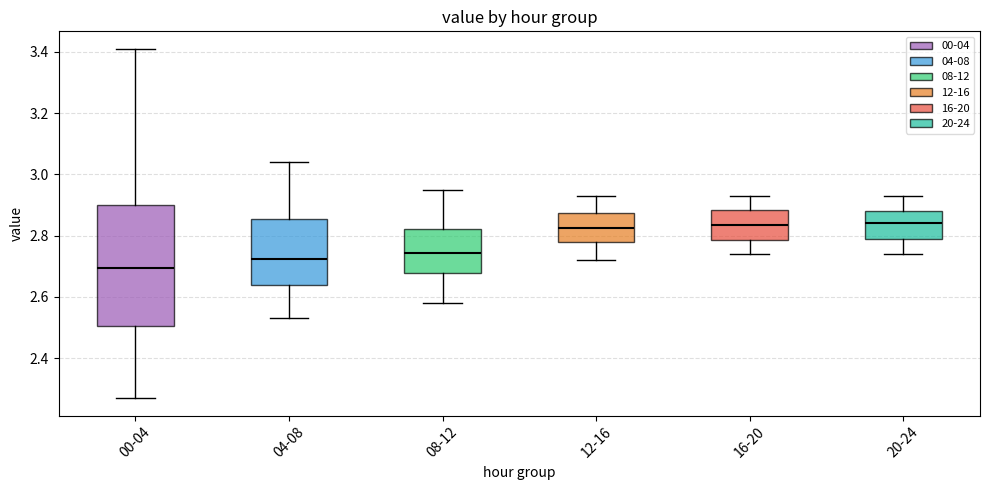

Reading left to right, read every box against the y-axis: the position of its median line, the range the box covers, and the ends of its whiskers. The values are not printed on the chart, so give them approximately, as read against the axis.

00-04: median 2.70, box 2.50 to 2.90, whiskers 2.28 to 3.42
04-08: median 2.72, box 2.64 to 2.86, whiskers 2.54 to 3.04
08-12: median 2.74, box 2.68 to 2.82, whiskers 2.58 to 2.96
12-16: median 2.82, box 2.78 to 2.88, whiskers 2.72 to 2.94
16-20: median 2.84, box 2.78 to 2.88, whiskers 2.74 to 2.94
20-24: median 2.84, box 2.80 to 2.88, whiskers 2.74 to 2.94